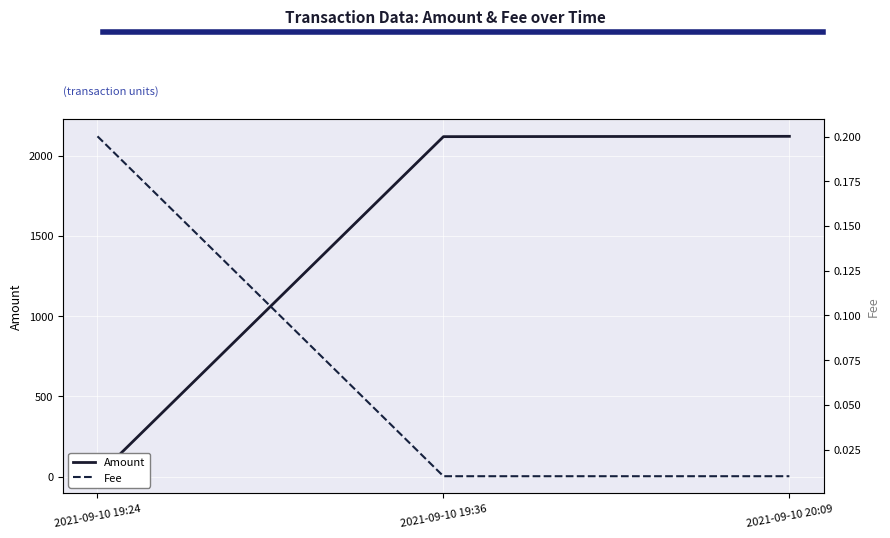

Is it true that Fee equals 0.1 at 2021-09-10 19:24?

False